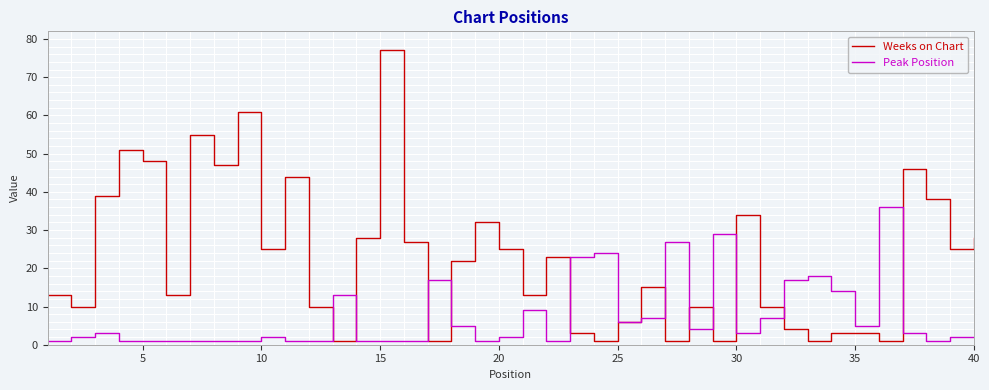

Which series has the largest range (max minus min)?

Weeks on Chart